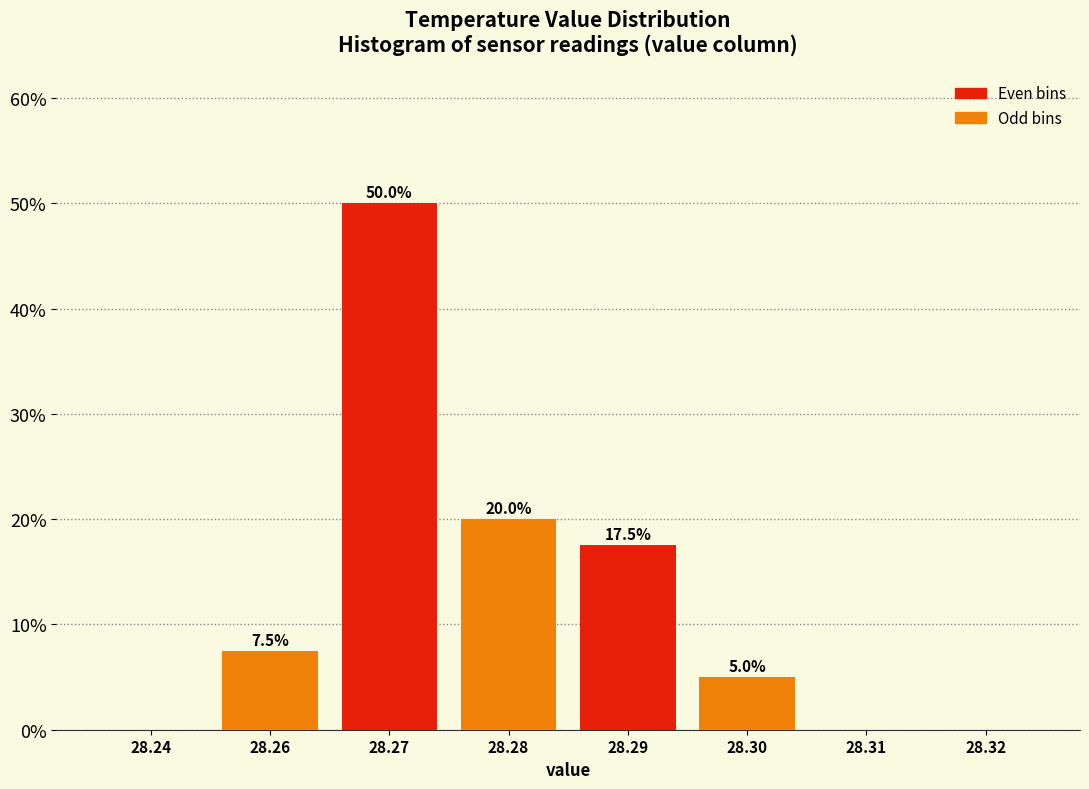

Reading right to left, list all the values displayed in this chart.

28.32=0.0	28.31=0.0	28.30=5.0	28.29=17.5	28.28=20.0	28.27=50.0	28.26=7.5	28.24=0.0